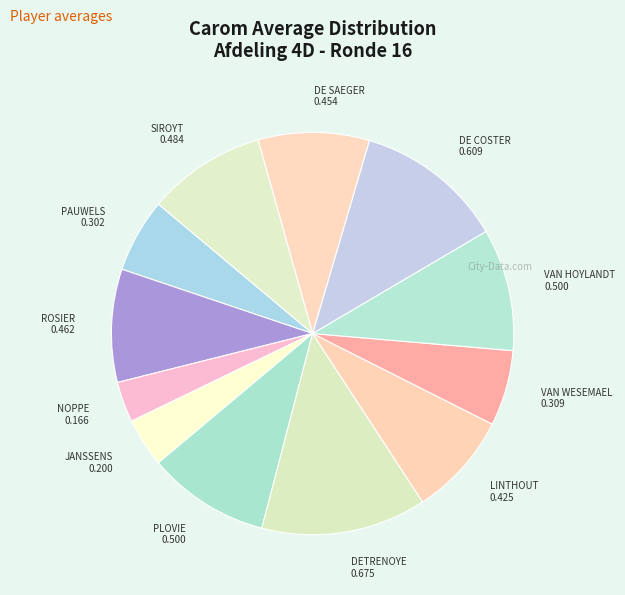

Is there any slice that represents more than half of the pie?

No